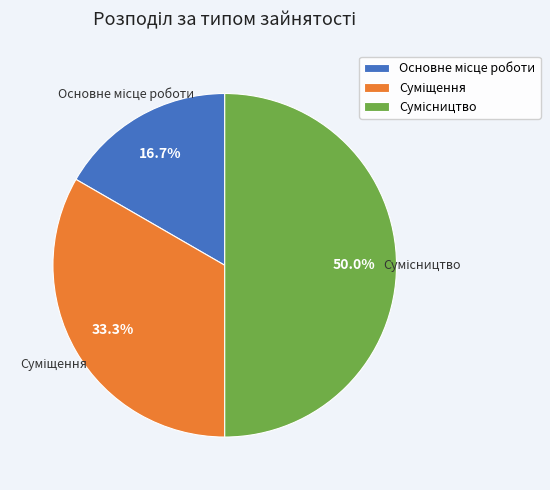

True or false: Сумісництво accounts for 50% of the total.

True